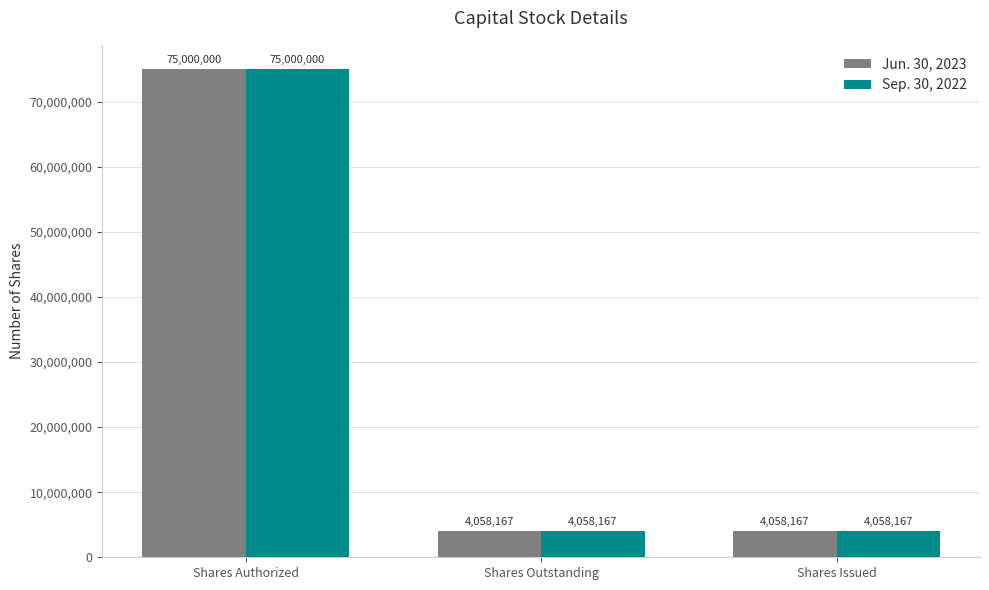

What value does the Sep. 30, 2022 series have at Shares Outstanding, to the nearest 10?

4058170